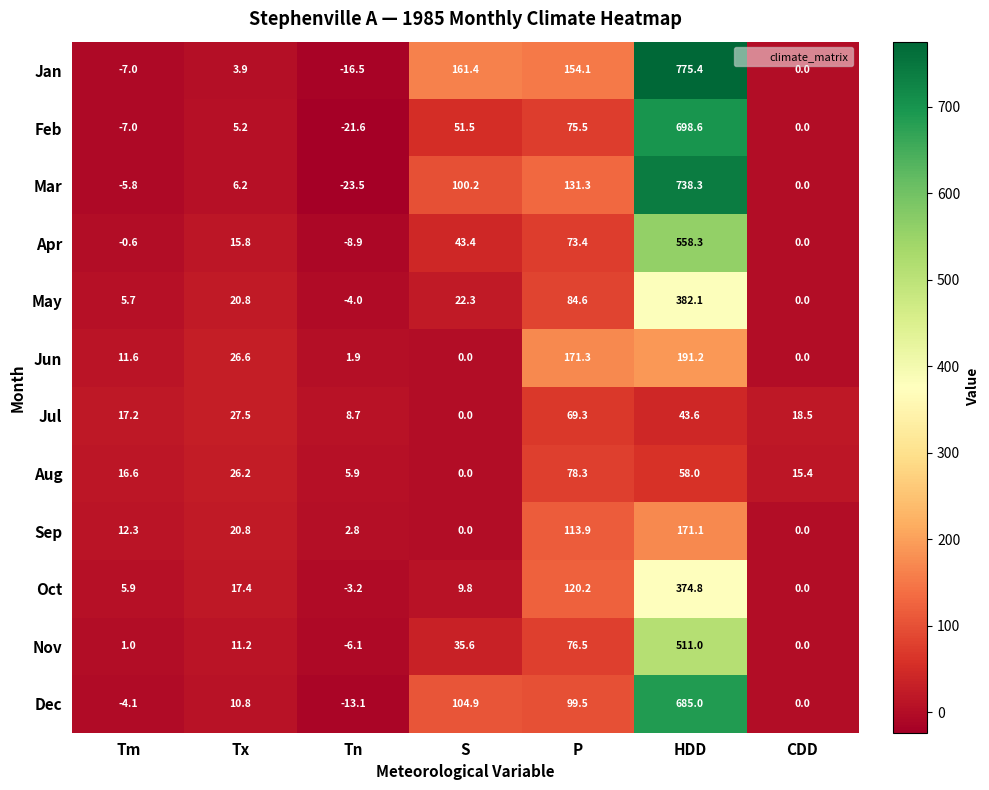

Rank the series at P from lowest to highest value.

Jul, Apr, Feb, Nov, Aug, May, Dec, Sep, Oct, Mar, Jan, Jun